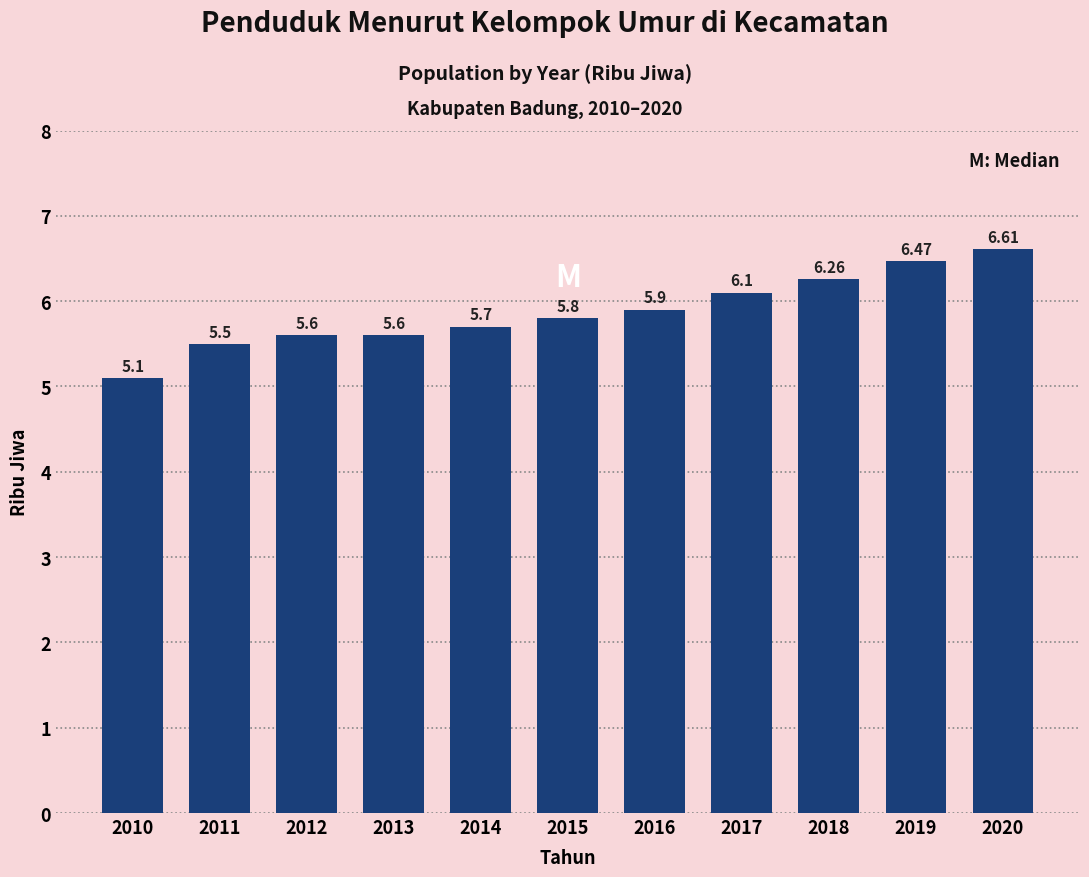

Which has a higher value, 2014 or 2019?

2019